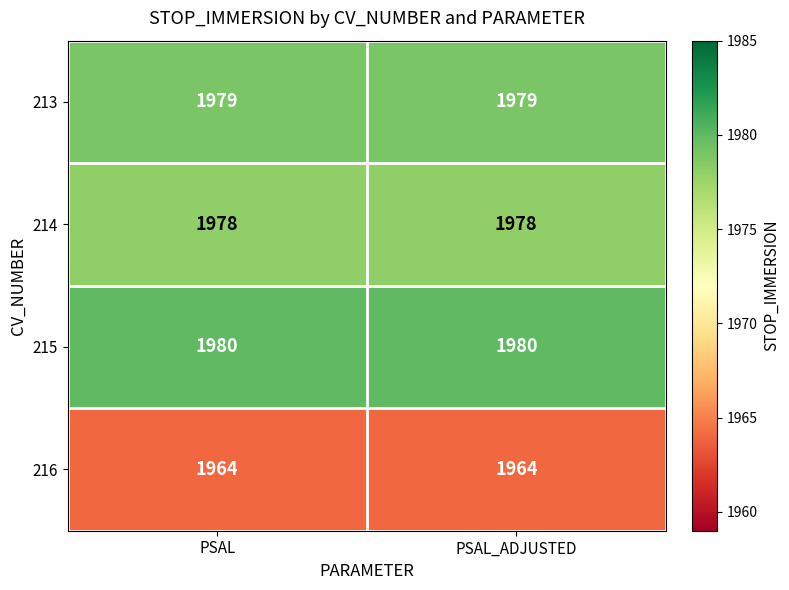

Rank the series by their maximum value, from highest to lowest.

215, 213, 214, 216